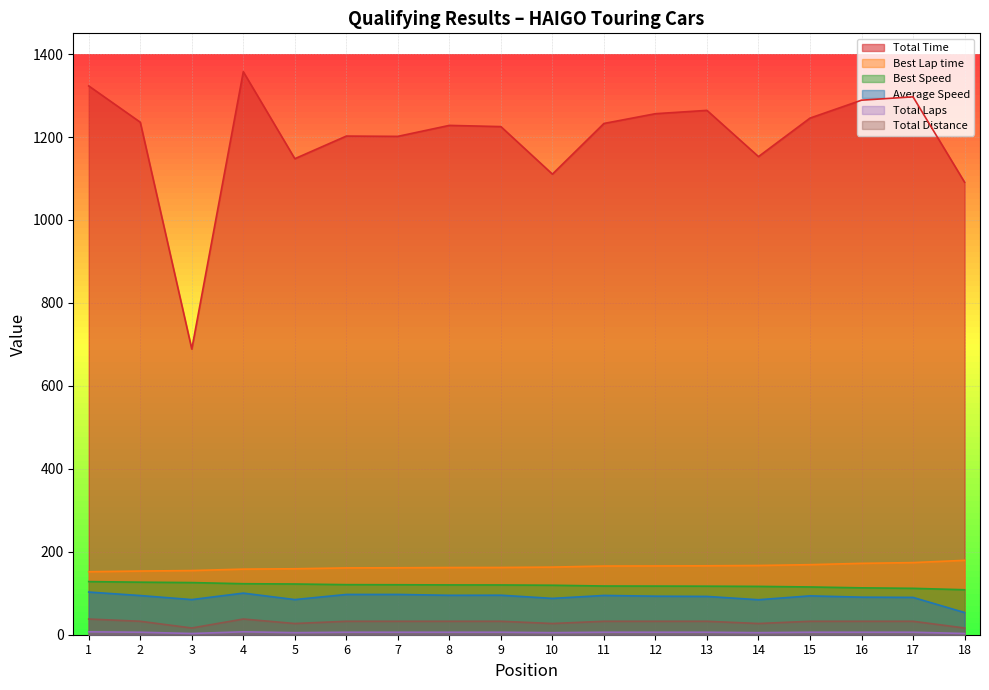

True or false: Total Distance has more than 0 points higher than both neighbors.

True